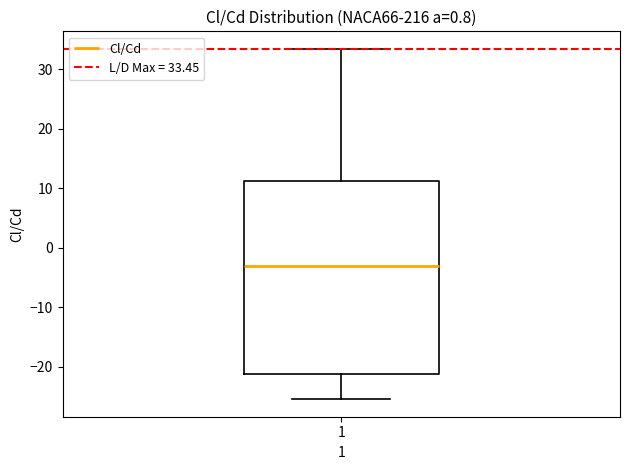

Read this box plot against the y-axis: the position of the median line, the range covered by the box, and the ends of both whiskers. The values are not printed on the chart, so give them approximately, as read against the axis.

median -3, box -21 to 11, whiskers -25 to 33